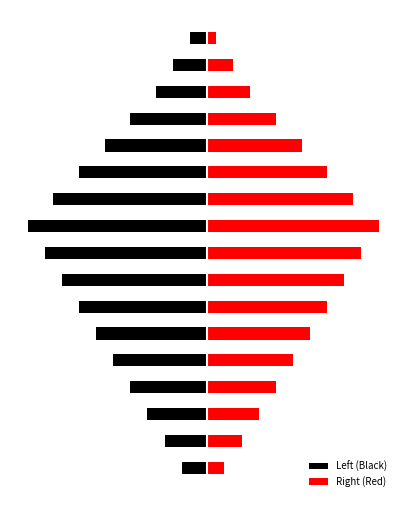

Between 0 and 5, which series saw the biggest shift?

Left (Black)